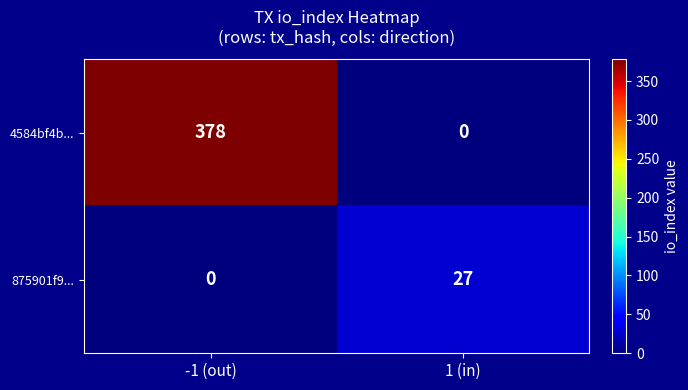

What value does the 4584bf4b... series have at -1 (out), to the nearest 10?

380